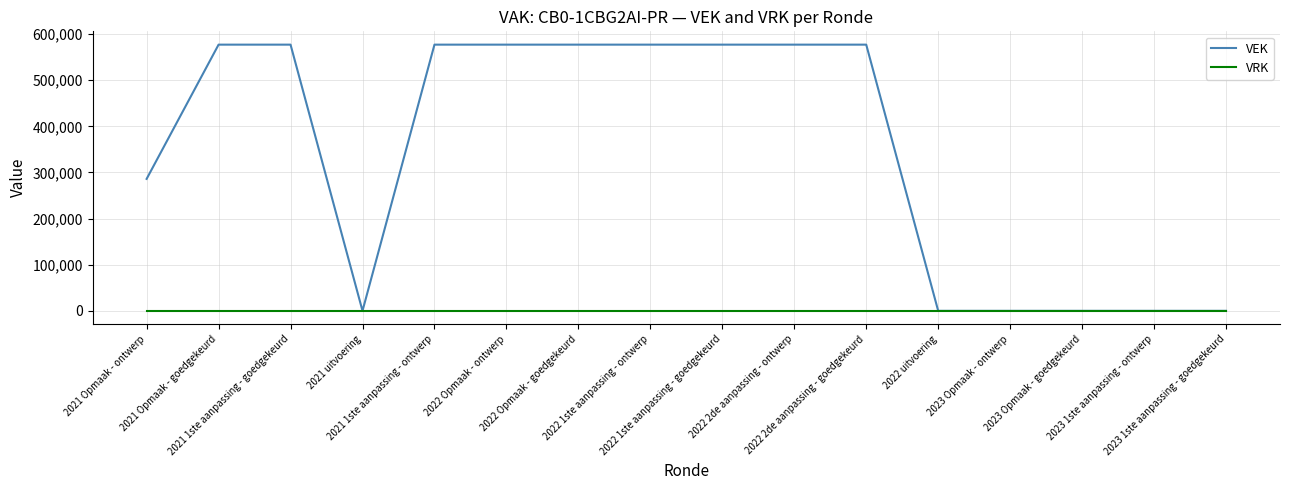

Is the value of VEK at 2022 2de aanpassing - ontwerp greater than the value of VRK at 2021 1ste aanpassing - ontwerp?

Yes